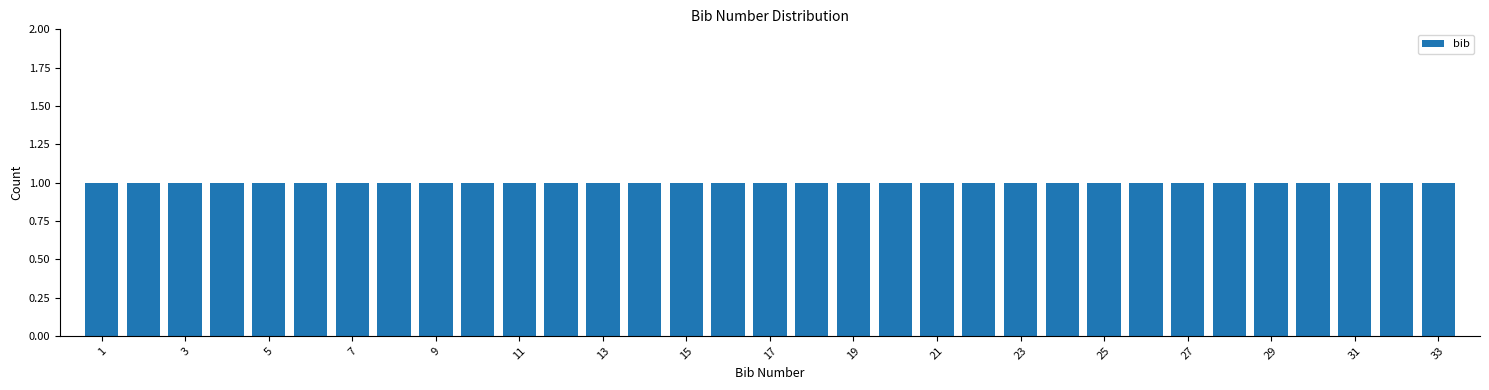

Reading left to right, transcribe this chart: for each bar, give the range it covers on the x-axis and its height. Neither the bar edges nor the heights are printed on the chart, so give them approximately, as read against the axes.

0.5 to 1.5: 1
1.5 to 2.5: 1
2.5 to 3.5: 1
3.5 to 4.5: 1
4.5 to 5.5: 1
5.5 to 6.5: 1
6.5 to 7.5: 1
7.5 to 8.5: 1
8.5 to 9.5: 1
9.5 to 10.5: 1
10.5 to 11.5: 1
11.5 to 12.5: 1
12.5 to 13.5: 1
13.5 to 14.5: 1
14.5 to 15.5: 1
15.5 to 16.5: 1
16.5 to 17.5: 1
17.5 to 18.5: 1
18.5 to 19.5: 1
19.5 to 20.5: 1
20.5 to 21.5: 1
21.5 to 22.5: 1
22.5 to 23.5: 1
23.5 to 24.5: 1
24.5 to 25.5: 1
25.5 to 26.5: 1
26.5 to 27.5: 1
27.5 to 28.5: 1
28.5 to 29.5: 1
29.5 to 30.5: 1
30.5 to 31.5: 1
31.5 to 32.5: 1
32.5 to 33.5: 1